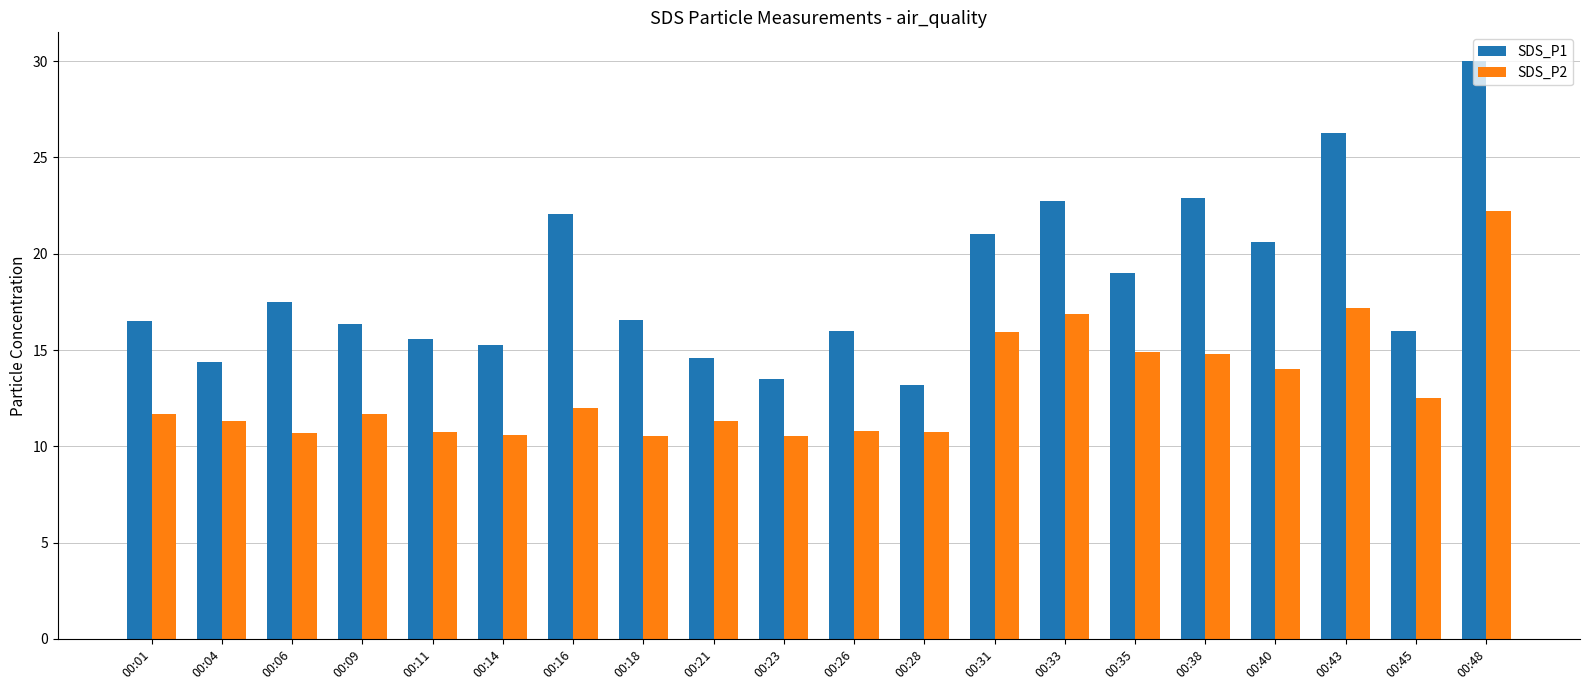

Is it true that SDS_P1 equals 19.2 at 00:04?

False